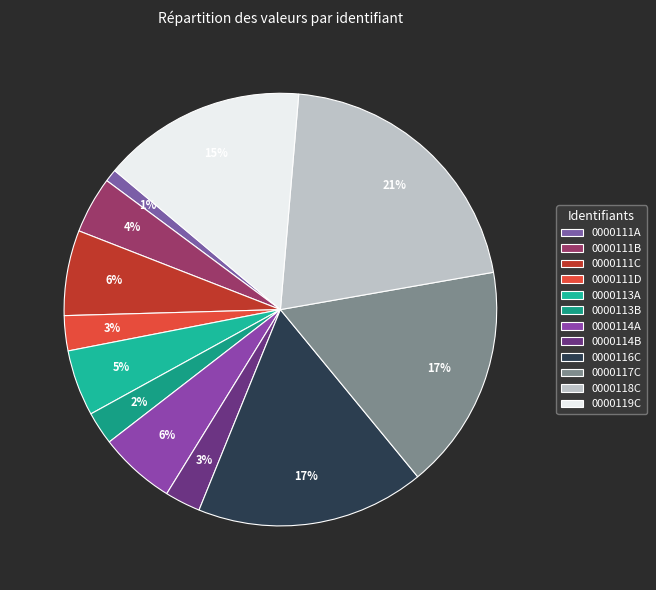

How many segments does this pie chart have?

12